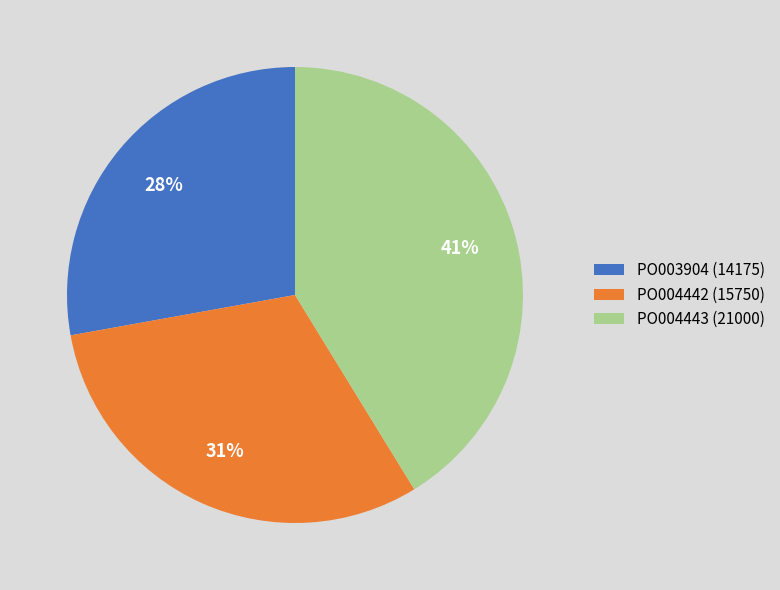

Count the number of slices in the pie.

3